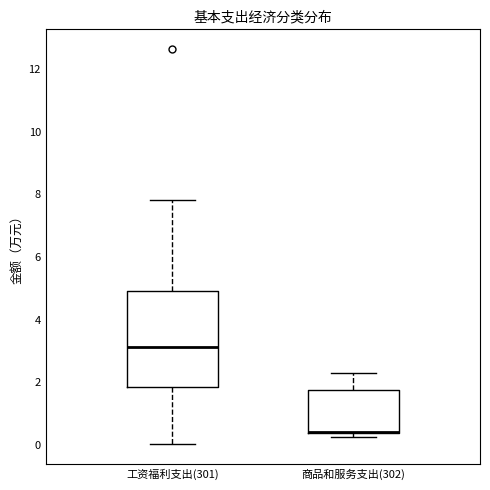

Reading left to right, read every box against the y-axis: the position of its median line, the range the box covers, and the ends of its whiskers. The values are not printed on the chart, so give them approximately, as read against the axis.

工资福利支出(301): median 3.2, box 1.8 to 5.0, whiskers 0.0 to 7.8
商品和服务支出(302): median 0.4 (drawn on the box's lower edge), box 0.4 to 1.8, whiskers 0.2 to 2.4